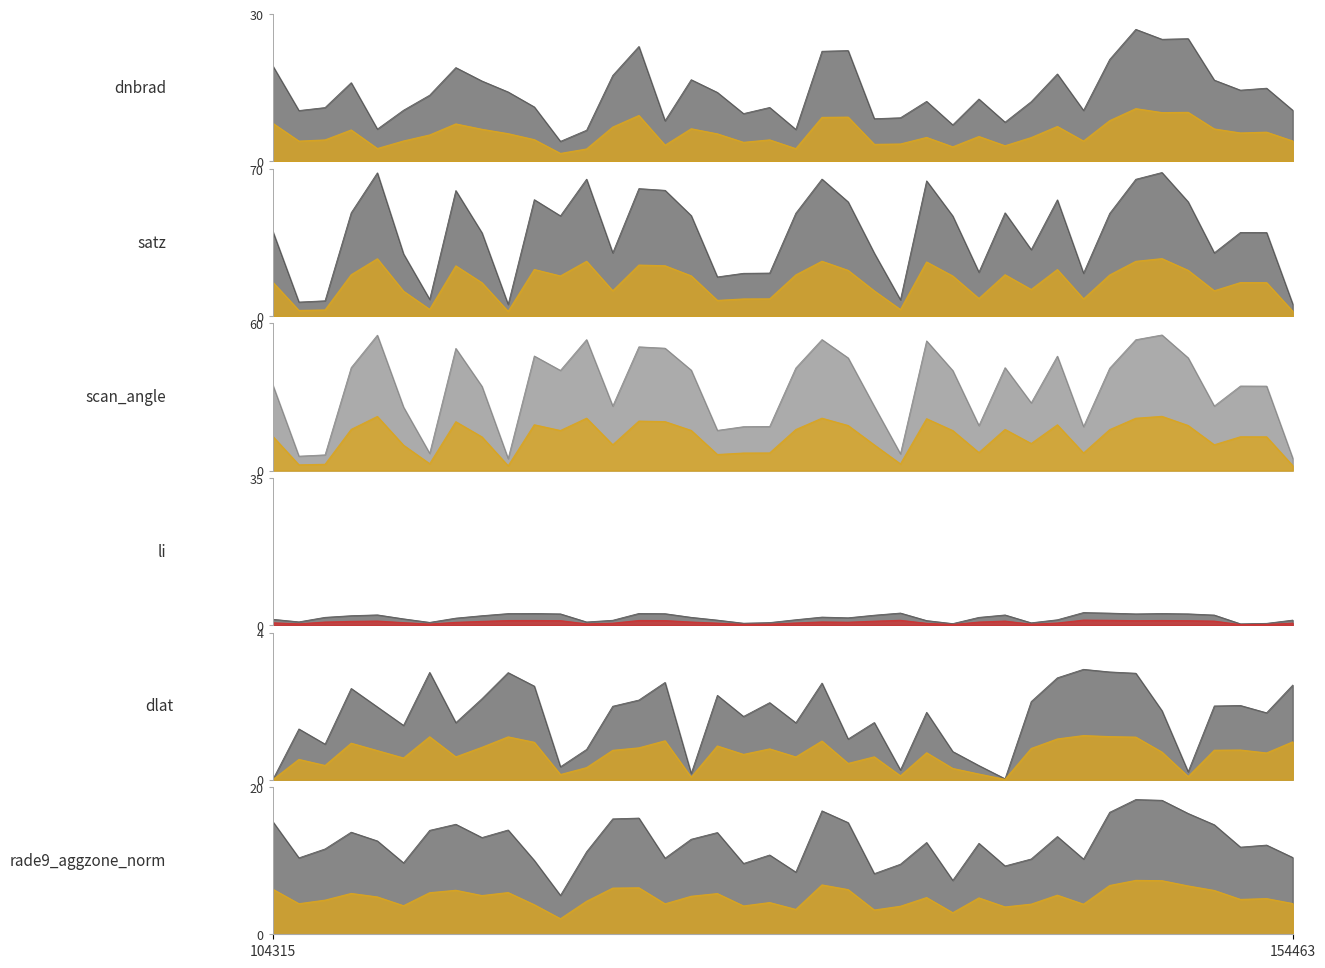

What is the difference between the rade9_aggzone_norm values at 32 and 20?

8.1